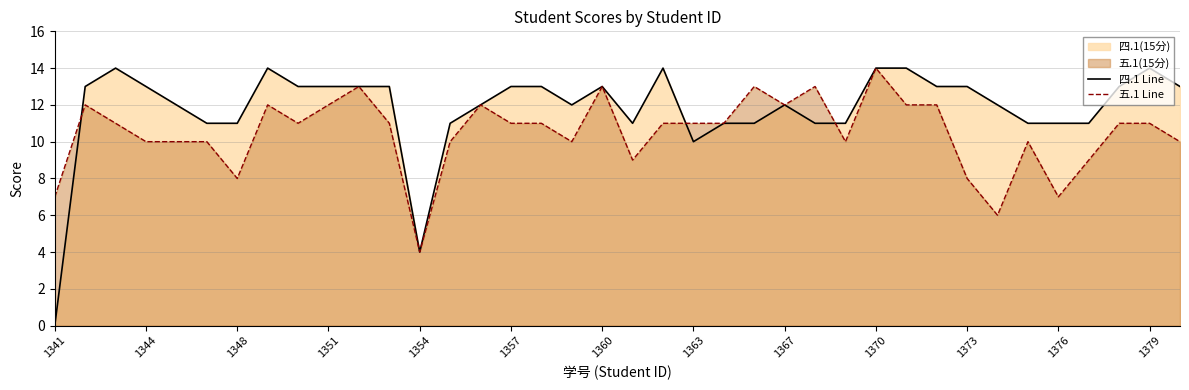

How many times do 五.1 Line and 四.1 Line cross each other?

3